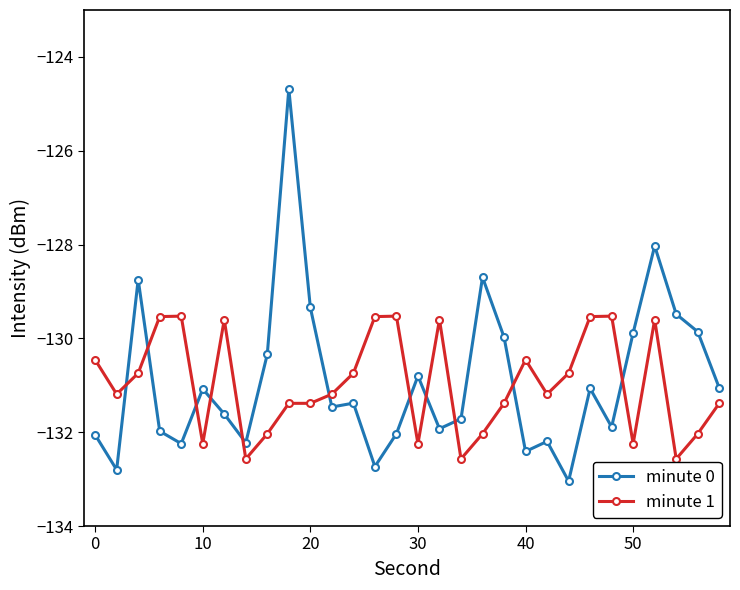

What is the value of the minute 1 point at the 12th from the left?

-131.2